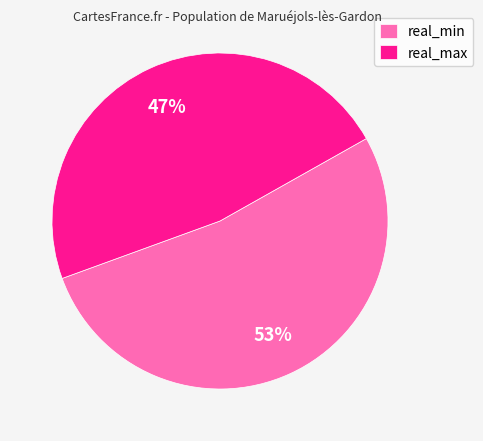

Count the number of slices in the pie.

2